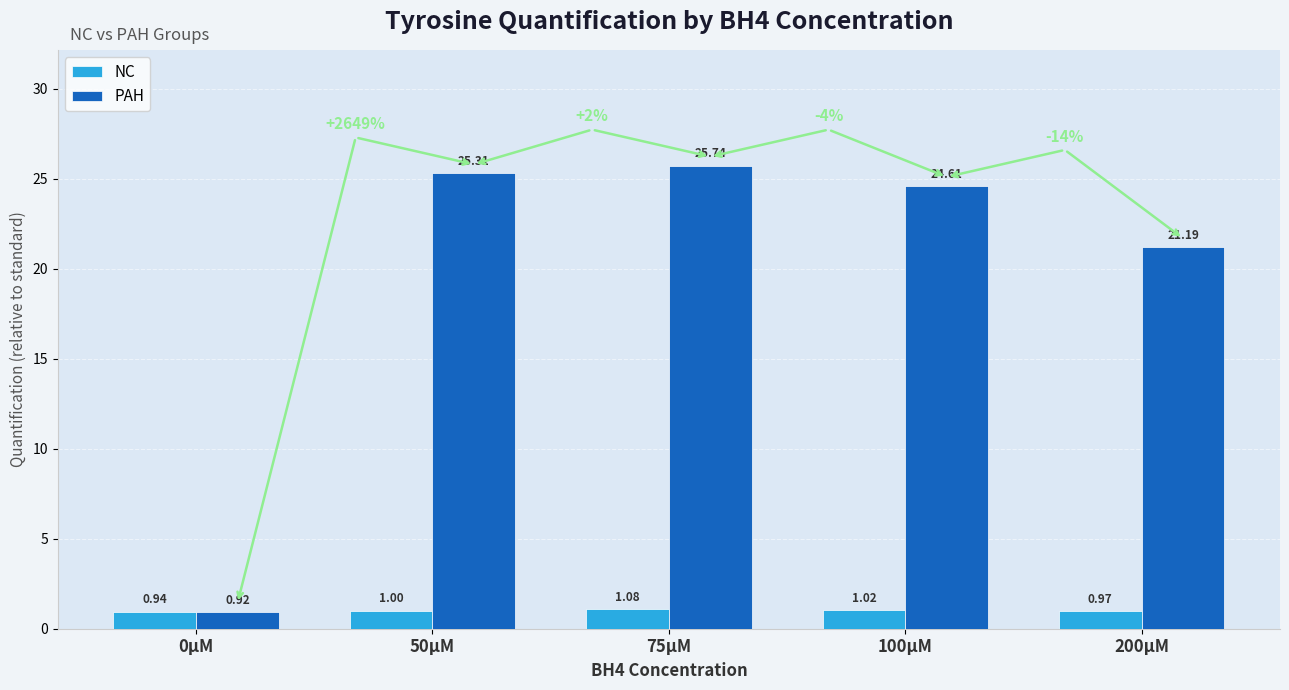

Which series has the largest total across all categories?

PAH